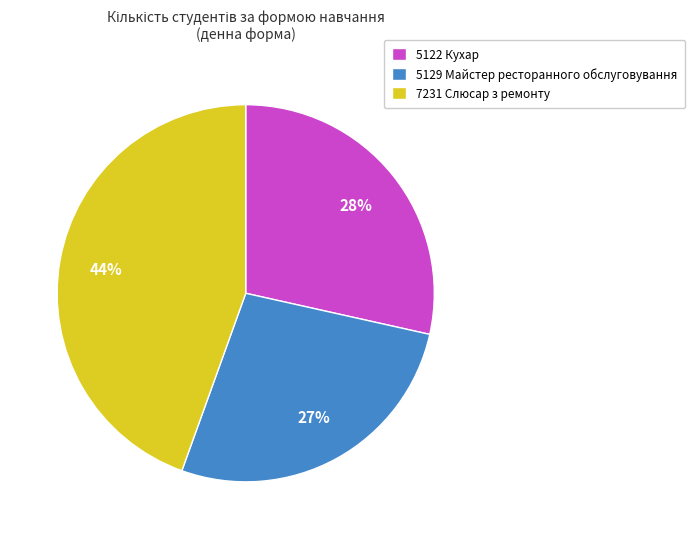

To the nearest percent, what is the combined percentage of 7231 Слюсар з ремонту and 5122 Кухар?

73%